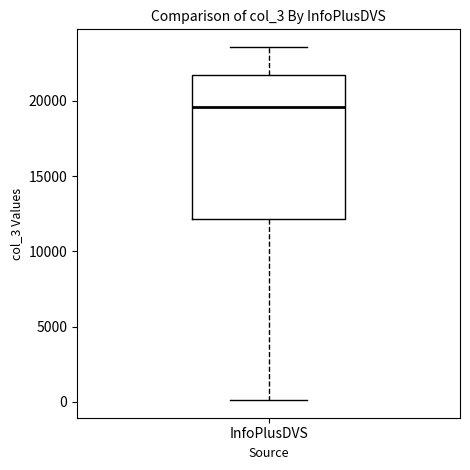

Read this box plot against the y-axis: the position of the median line, the range covered by the box, and the ends of both whiskers. The values are not printed on the chart, so give them approximately, as read against the axis.

median 19500, box 12000 to 21500, whiskers 0 to 23500